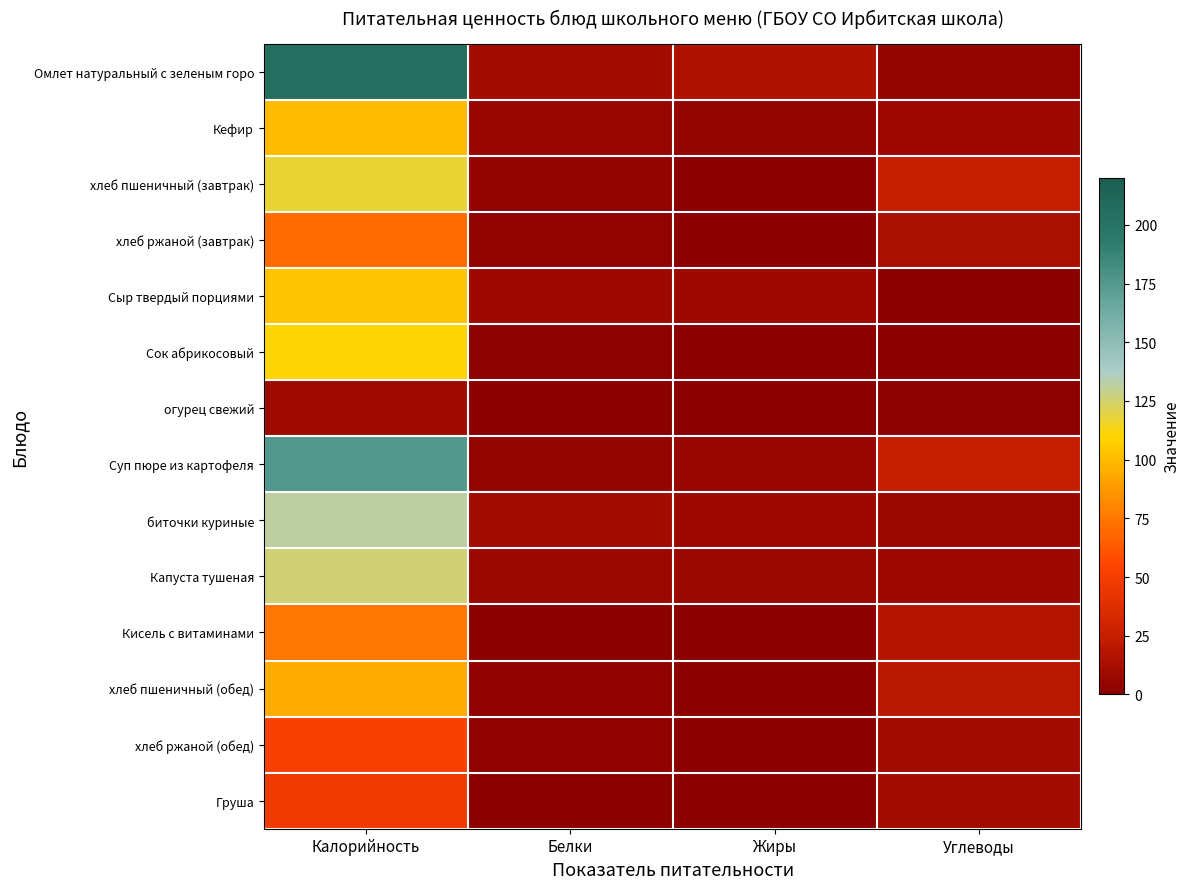

Reading left to right, transcribe all the data shown in this chart.

Омлет натуральный с зеленым горо: Калорийность=205	Белки=10	Жиры=16	Углеводы=5
Кефир: Калорийность=100	Белки=6	Жиры=5	Углеводы=8
хлеб пшеничный (завтрак): Калорийность=117	Белки=4	Жиры=0	Углеводы=25
хлеб ржаной (завтрак): Калорийность=70	Белки=3	Жиры=0	Углеводы=13
Сыр твердый порциями: Калорийность=103	Белки=8	Жиры=8	Углеводы=0
Сок абрикосовый: Калорийность=110	Белки=1	Жиры=0	Углеводы=0
огурец свежий: Калорийность=9	Белки=0	Жиры=0	Углеводы=1
Суп пюре из картофеля: Калорийность=176	Белки=5	Жиры=6	Углеводы=25
биточки куриные: Калорийность=132	Белки=10	Жиры=8	Углеводы=7
Капуста тушеная: Калорийность=126	Белки=7	Жиры=7	Углеводы=8
Кисель с витаминами: Калорийность=74	Белки=0	Жиры=0	Углеводы=18
хлеб пшеничный (обед): Калорийность=94	Белки=2	Жиры=0	Углеводы=20
хлеб ржаной (обед): Калорийность=52	Белки=2	Жиры=0	Углеводы=10
Груша: Калорийность=47	Белки=0	Жиры=0	Углеводы=10